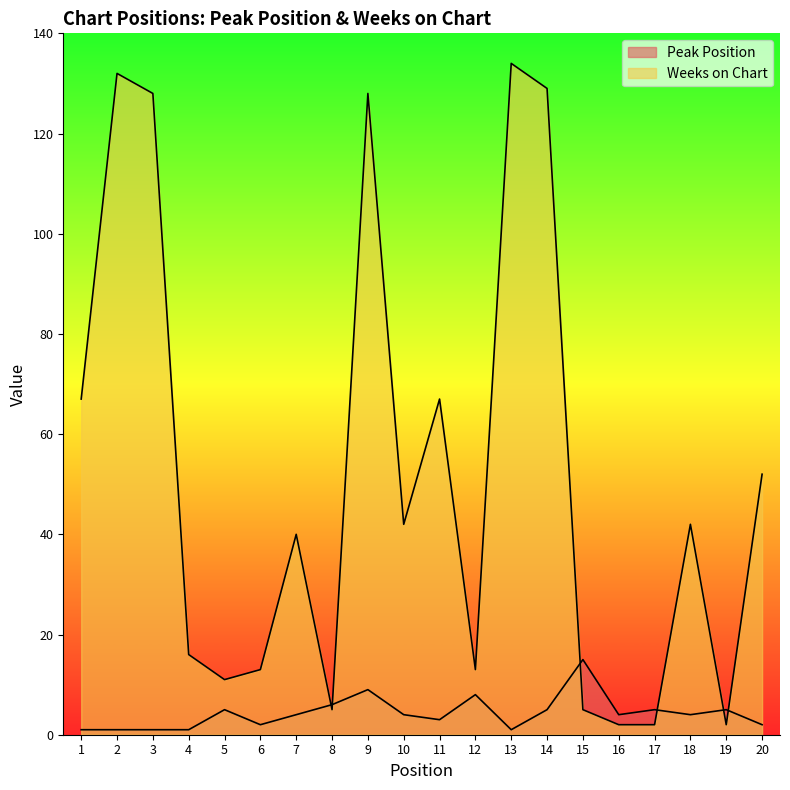

Does the chart have visible grid lines?

No